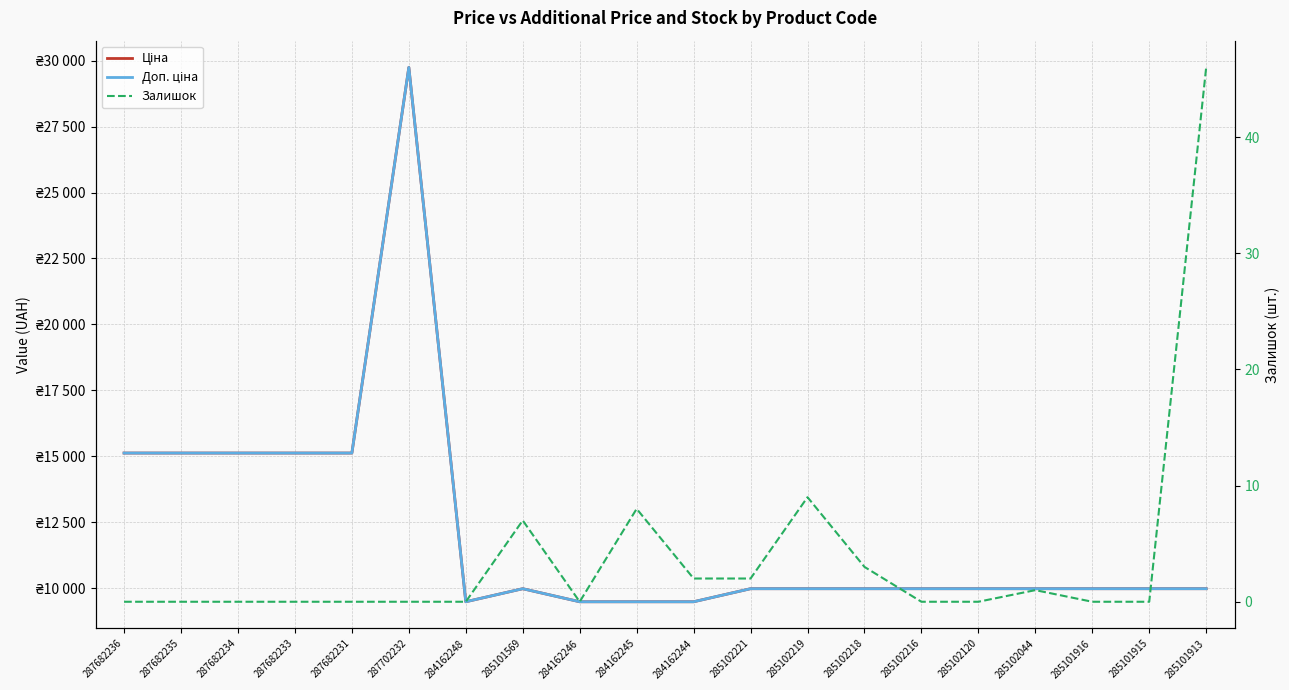

Reading left to right, what are all the values shown in this chart?

Ціна: 15120.0	15120.0	15120.0	15120.0	15120.0	29747.2	9480.1	9975.0	9480.1	9480.1	9480.1	9975.0	9975.0	9975.0	9975.0	9975.0	9975.0	9975.0	9975.0	9975.0
Доп. ціна: 15120.0	15120.0	15120.0	15120.0	15120.0	29747.2	9480.1	9975.0	9480.1	9480.1	9480.1	9975.0	9975.0	9975.0	9975.0	9975.0	9975.0	9975.0	9975.0	9975.0
Залишок: 0.0	0.0	0.0	0.0	0.0	0.0	0.0	7.0	0.0	8.0	2.0	2.0	9.0	3.0	0.0	0.0	1.0	0.0	0.0	46.0